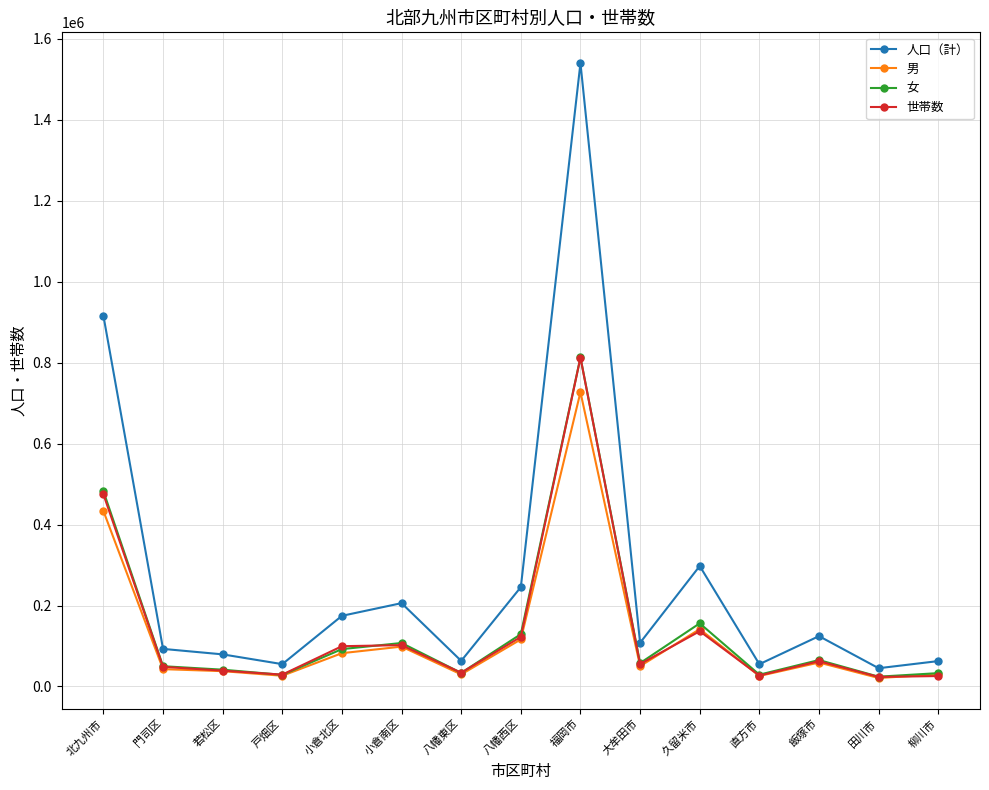

Does the chart have visible grid lines?

Yes